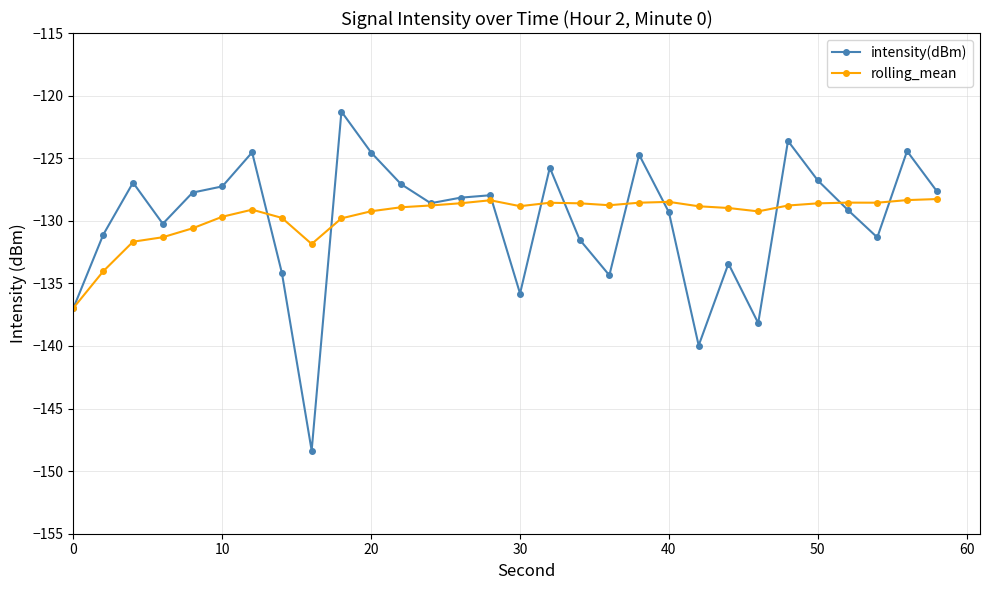

Which series has the widest spread of values?

intensity(dBm)